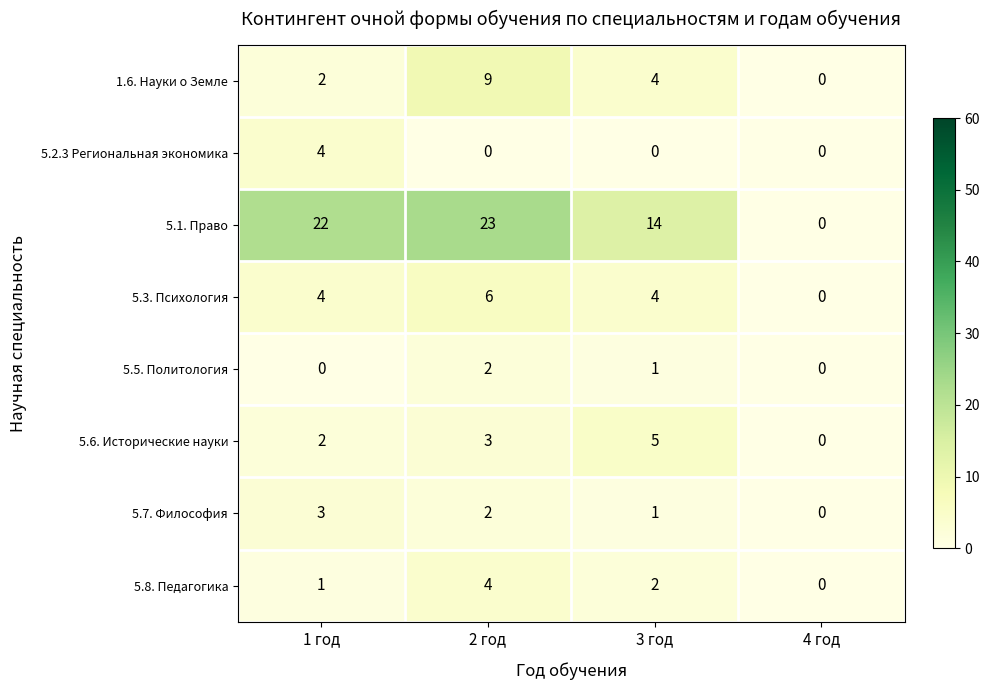

What is the difference between the maximum and minimum values in the 5.2.3 Региональная экономика series?

4